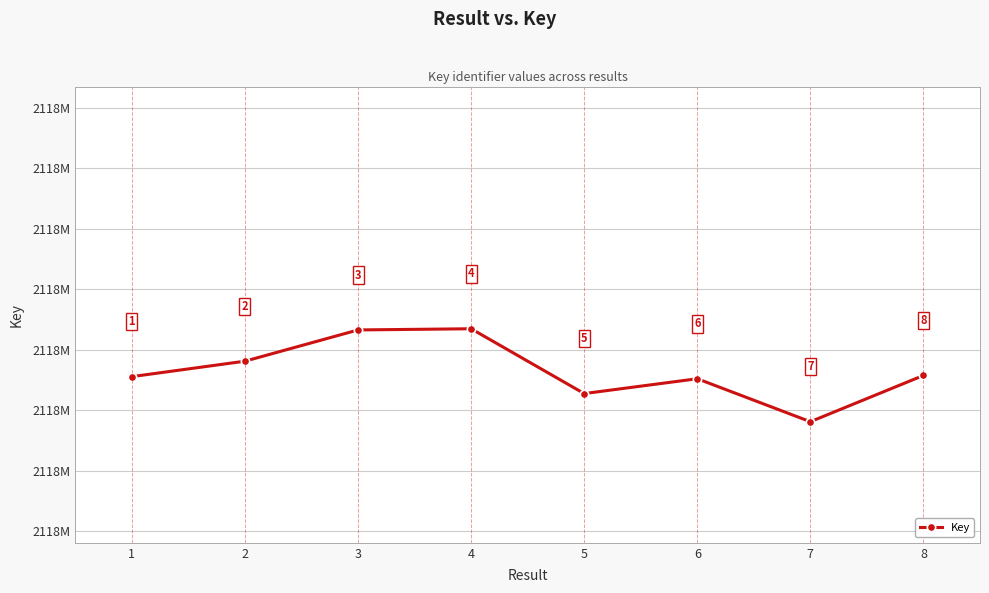

Reading right to left, list all the values displayed in this chart.

8=2117885750	7=2117878108	6=2117885205	5=2117882755	4=2117893460	3=2117893263	2=2117888103	1=2117885553